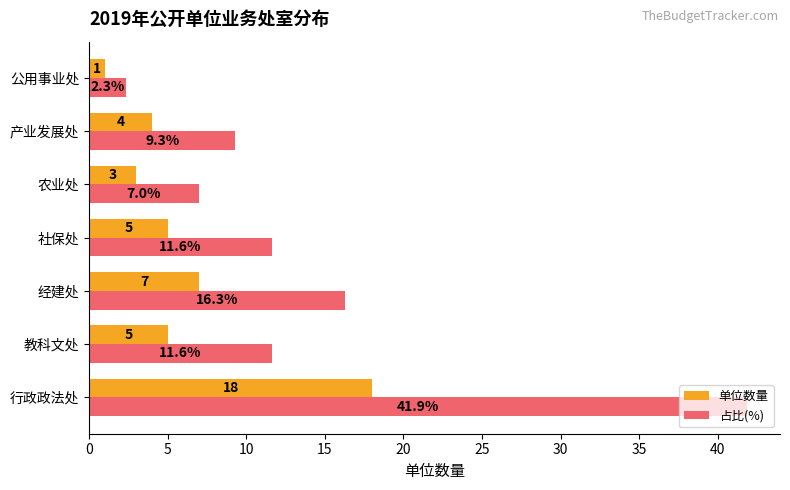

How many values in the 单位数量 series are below 5?

3